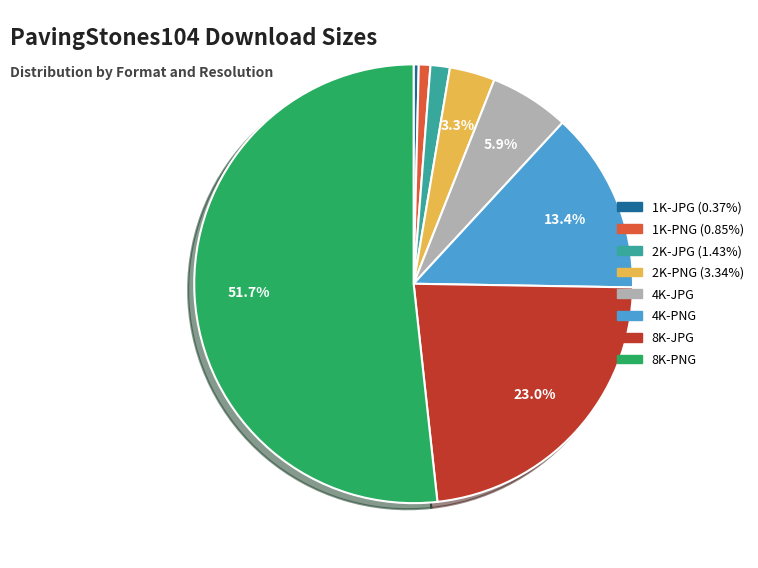

How much of the chart is everything except 4K-JPG?

94.1%